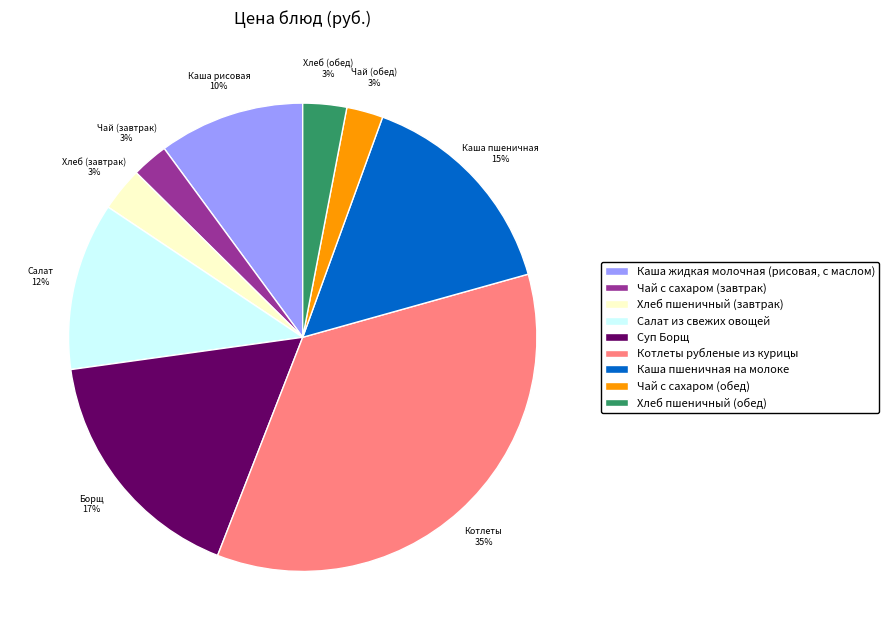

Which slice is the largest?

Котлеты рубленые из курицы